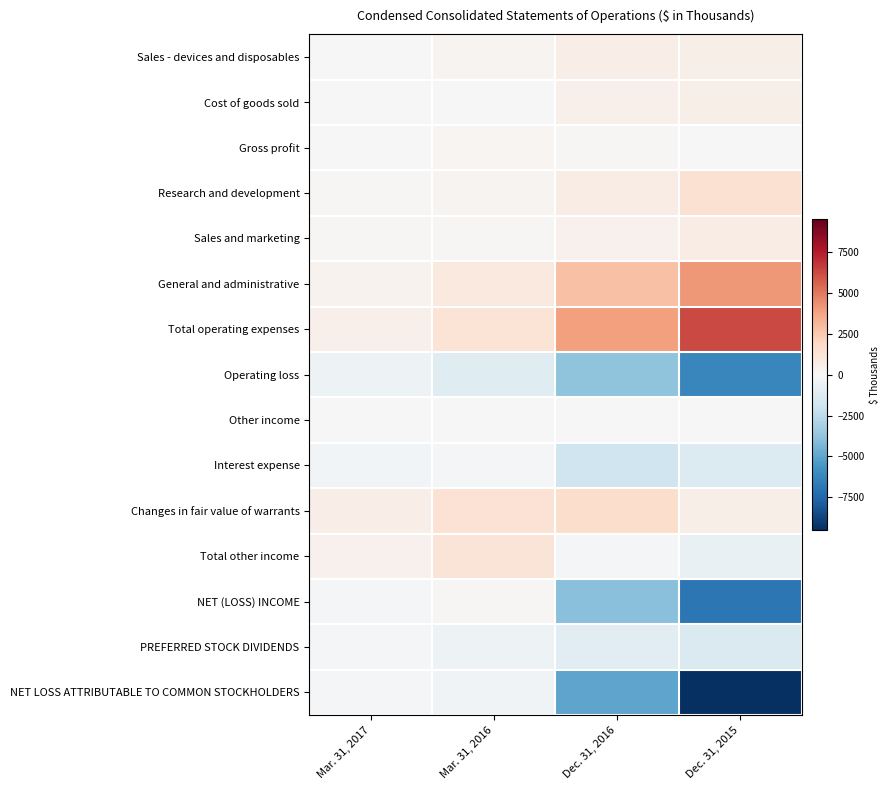

Reading right to left, transcribe all the data shown in this chart.

Sales - devices and disposables: Dec. 31, 2015=564	Dec. 31, 2016=605	Mar. 31, 2016=262	Mar. 31, 2017=21
Cost of goods sold: Dec. 31, 2015=537	Dec. 31, 2016=493	Mar. 31, 2016=68	Mar. 31, 2017=16
Gross profit: Dec. 31, 2015=27	Dec. 31, 2016=112	Mar. 31, 2016=194	Mar. 31, 2017=5
Research and development: Dec. 31, 2015=1477	Dec. 31, 2016=733	Mar. 31, 2016=290	Mar. 31, 2017=91
Sales and marketing: Dec. 31, 2015=718	Dec. 31, 2016=393	Mar. 31, 2016=117	Mar. 31, 2017=82
General and administrative: Dec. 31, 2015=4101	Dec. 31, 2016=2806	Mar. 31, 2016=917	Mar. 31, 2017=346
Total operating expenses: Dec. 31, 2015=6296	Dec. 31, 2016=3932	Mar. 31, 2016=1324	Mar. 31, 2017=519
Operating loss: Dec. 31, 2015=-6227	Dec. 31, 2016=-3820	Mar. 31, 2016=-1130	Mar. 31, 2017=-514
Other income: Dec. 31, 2015=74	Dec. 31, 2016=68	Mar. 31, 2016=23	Mar. 31, 2017=2
Interest expense: Dec. 31, 2015=-1317	Dec. 31, 2016=-1895	Mar. 31, 2016=-158	Mar. 31, 2017=-223
Changes in fair value of warrants: Dec. 31, 2015=568	Dec. 31, 2016=1677	Mar. 31, 2016=1395	Mar. 31, 2017=628
Total other income: Dec. 31, 2015=-675	Dec. 31, 2016=-150	Mar. 31, 2016=1260	Mar. 31, 2017=407
NET (LOSS) INCOME: Dec. 31, 2015=-6902	Dec. 31, 2016=-3970	Mar. 31, 2016=130	Mar. 31, 2017=-107
PREFERRED STOCK DIVIDENDS: Dec. 31, 2015=-1338	Dec. 31, 2016=-1025	Mar. 31, 2016=-470	Mar. 31, 2017=-99
NET LOSS ATTRIBUTABLE TO COMMON STOCKHOLDERS: Dec. 31, 2015=-9503	Dec. 31, 2016=-4995	Mar. 31, 2016=-340	Mar. 31, 2017=-206